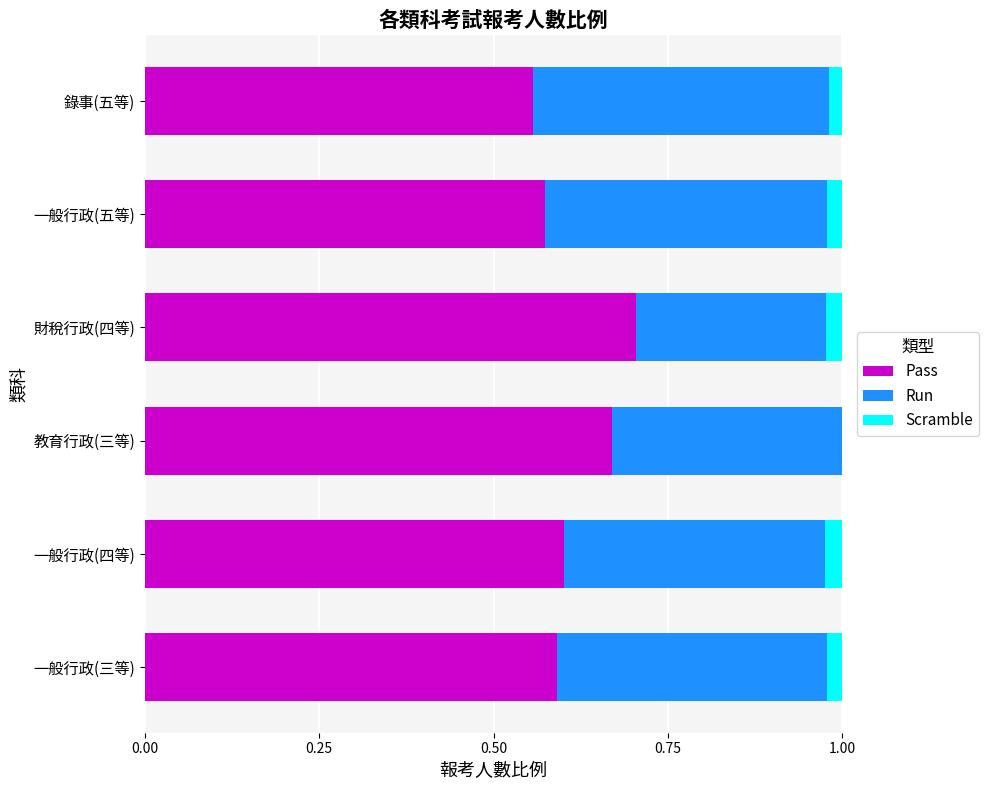

What is the total value across all series at 一般行政(四等)?

1.0